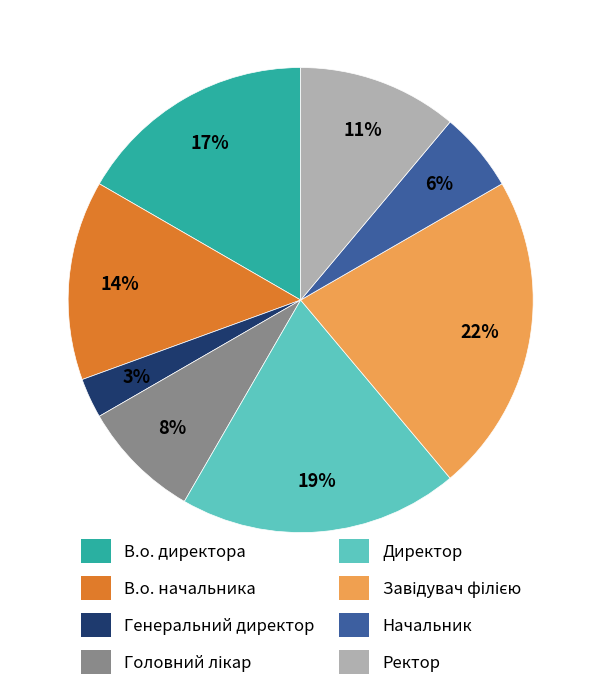

Does В.о. директора account for over 50% of the chart?

No